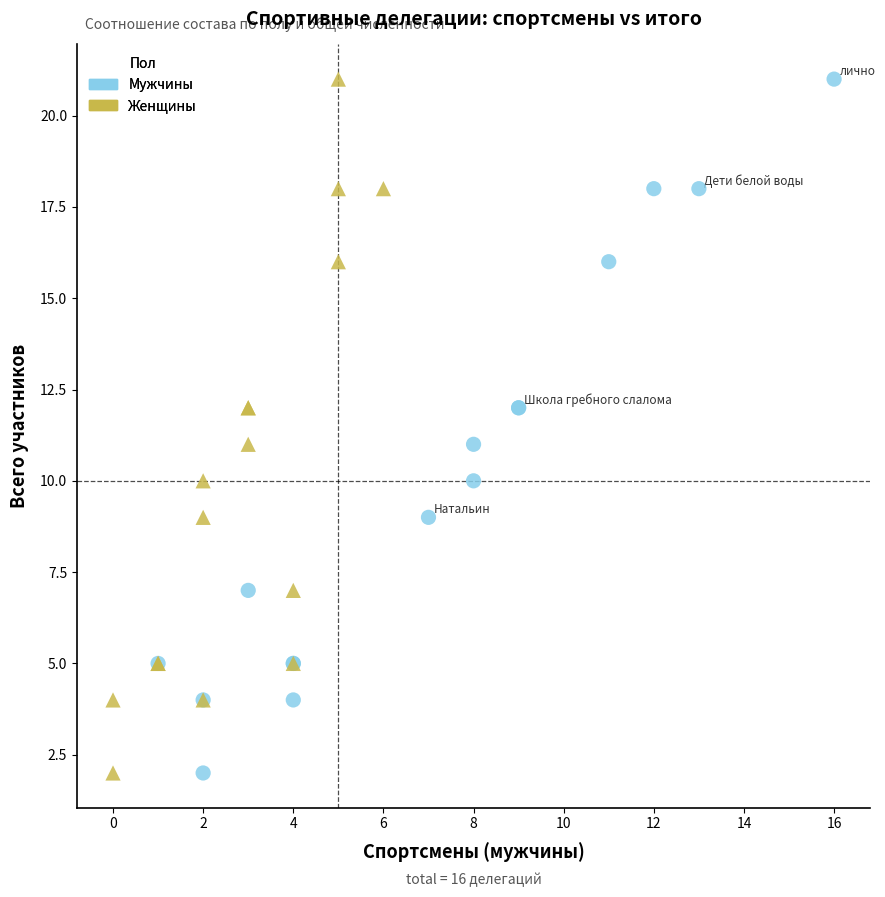

What are all the series names shown in the legend?

Мужчины, Женщины